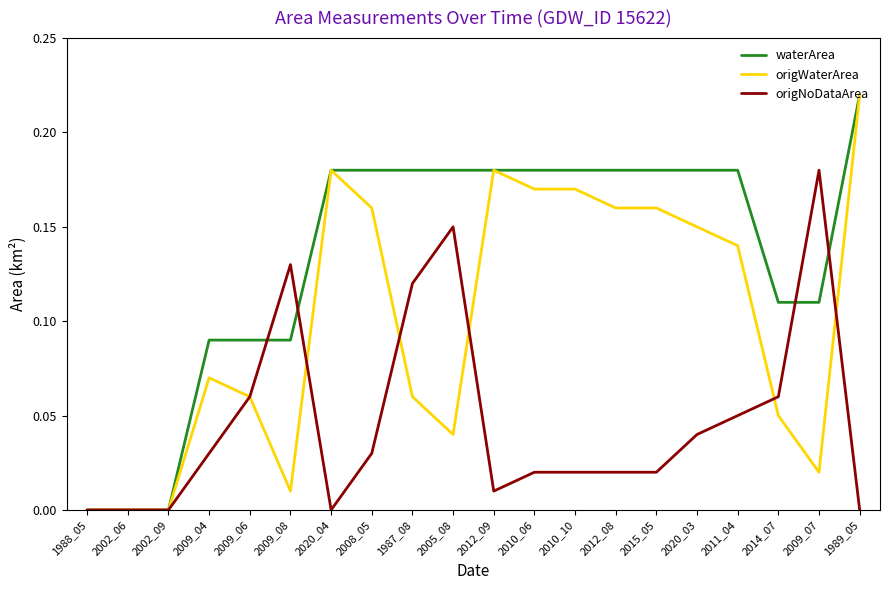

Which series changed the most between 2002_06 and 2011_04?

waterArea